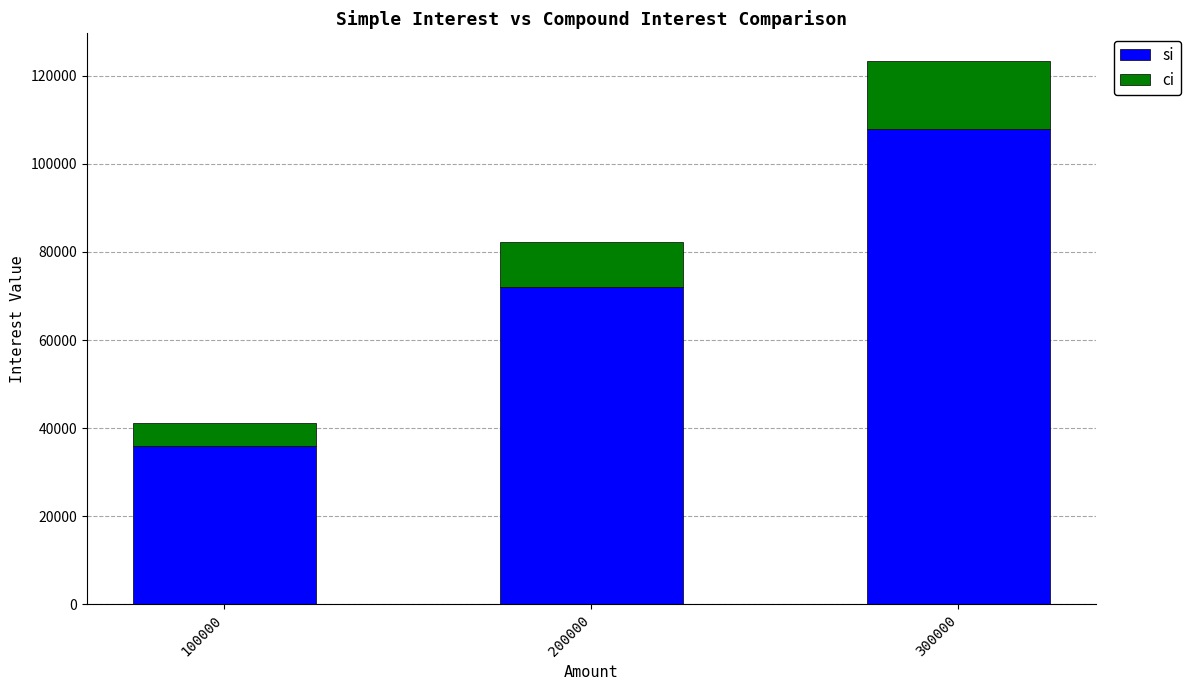

List the labels in order of si value, smallest first.

100000, 200000, 300000